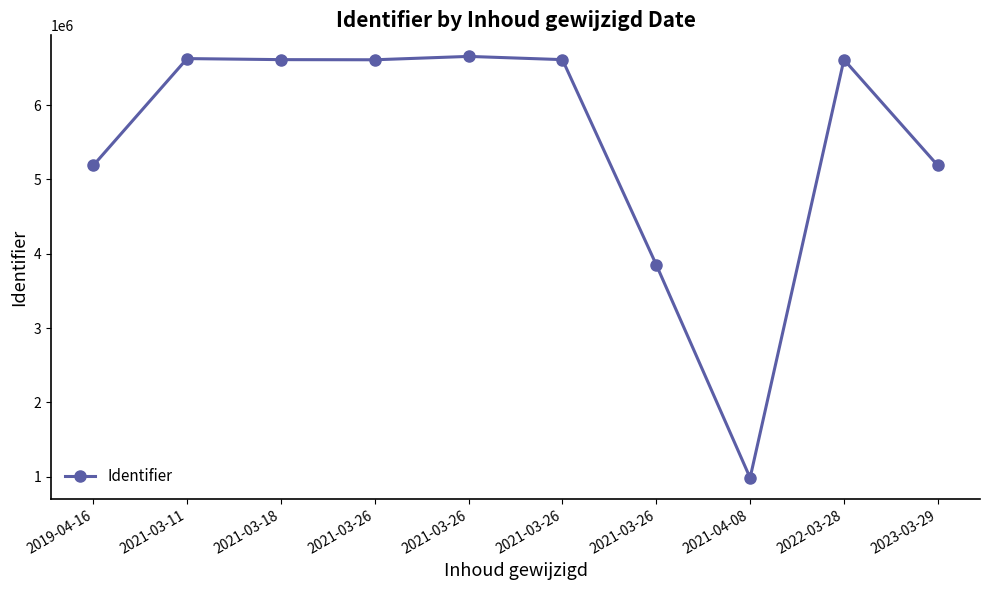

Which has a higher value, 2021-03-26 or 2019-04-16?

2019-04-16